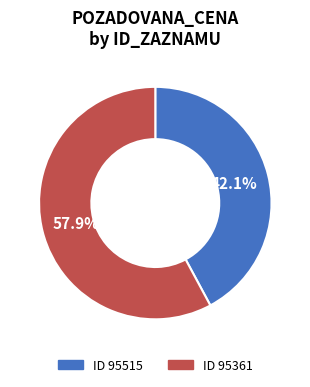

Is there a majority slice in this chart?

Yes